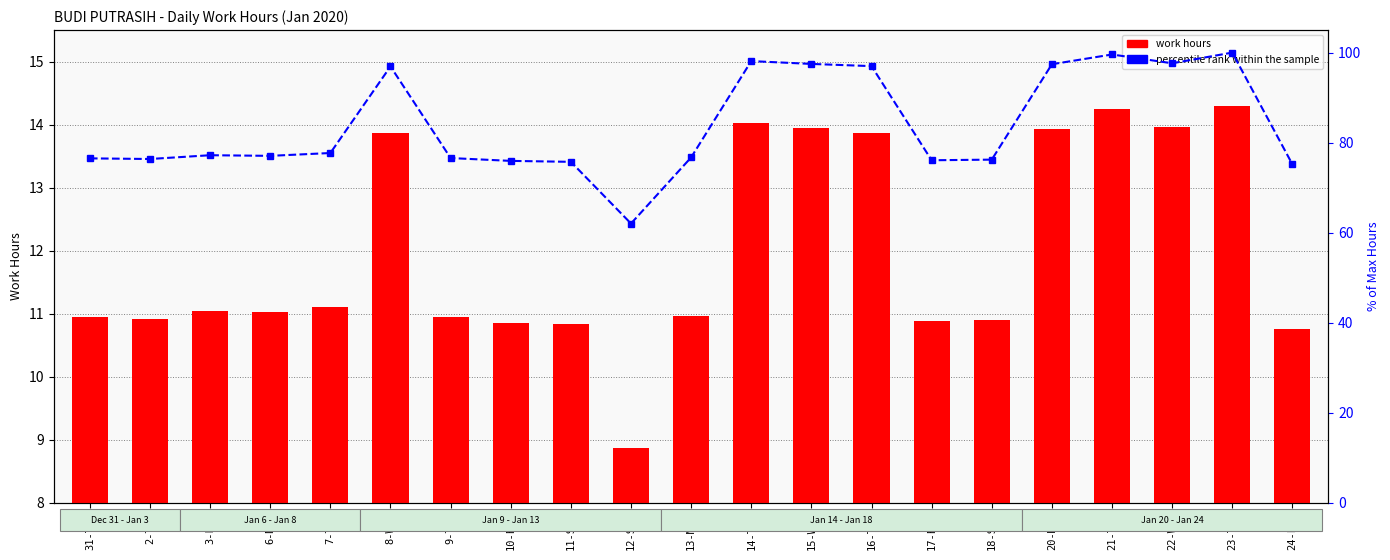

Count the number of categories in the chart.

21